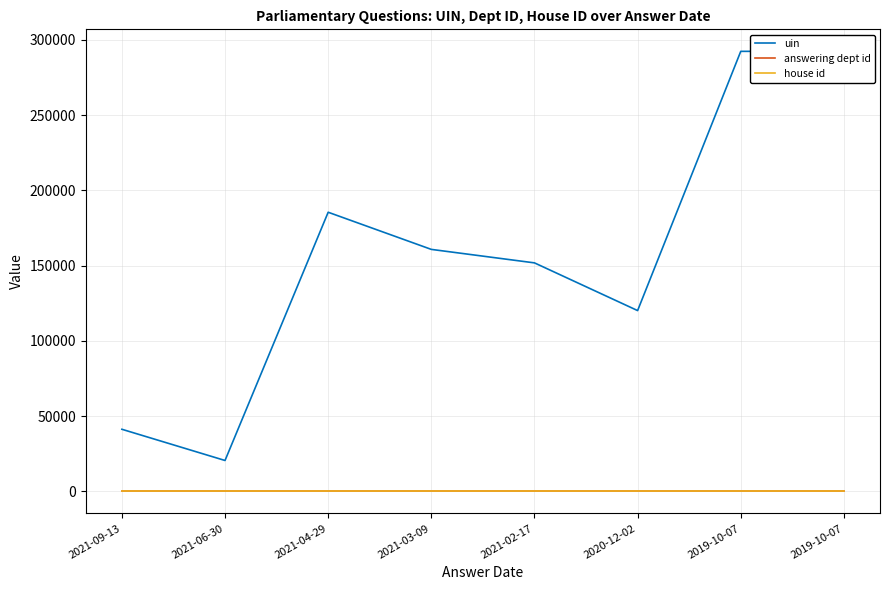

What is the maximum value shown in the chart?

292414